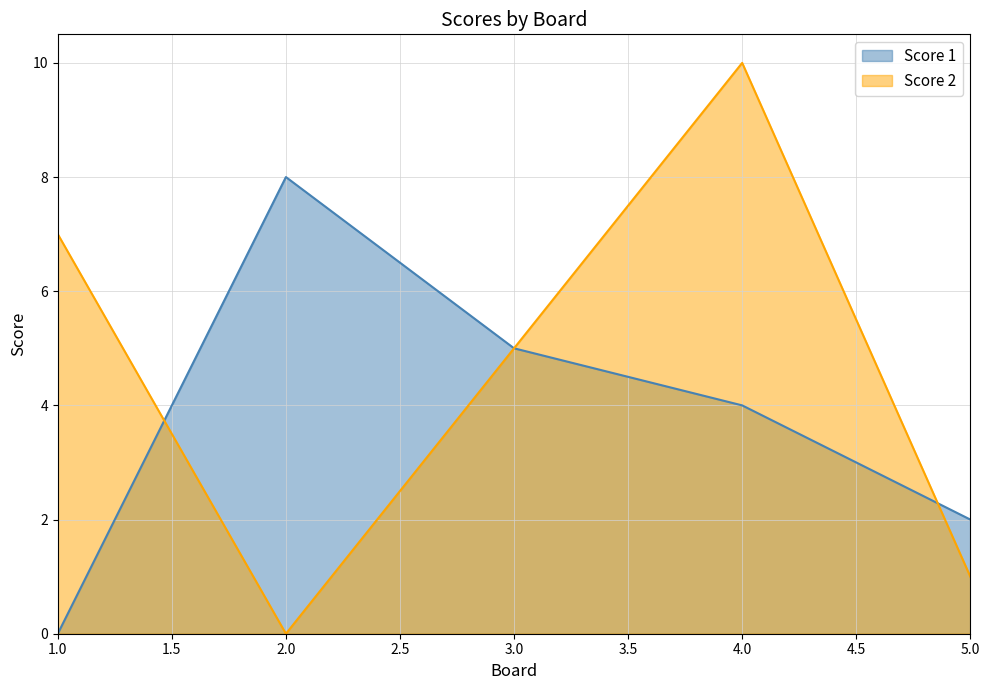

At how many categories does at least one series exceed 7?

2